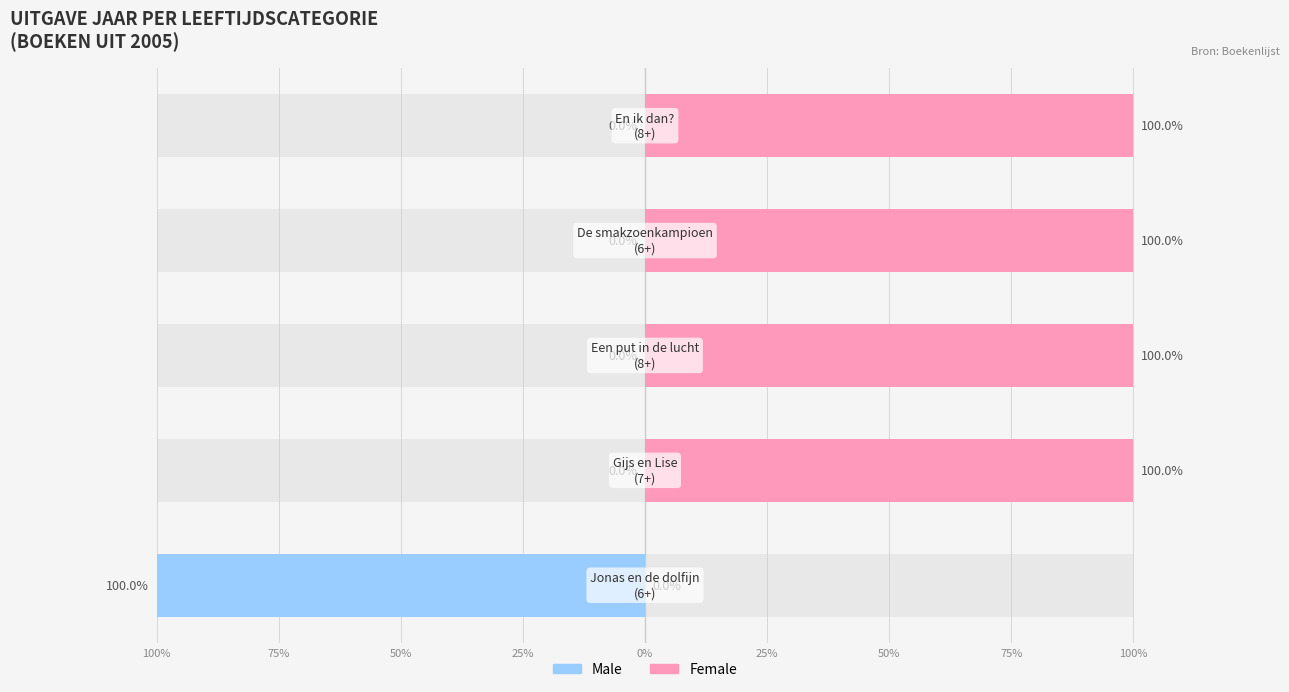

What is the total value across all series at 100%?

-100